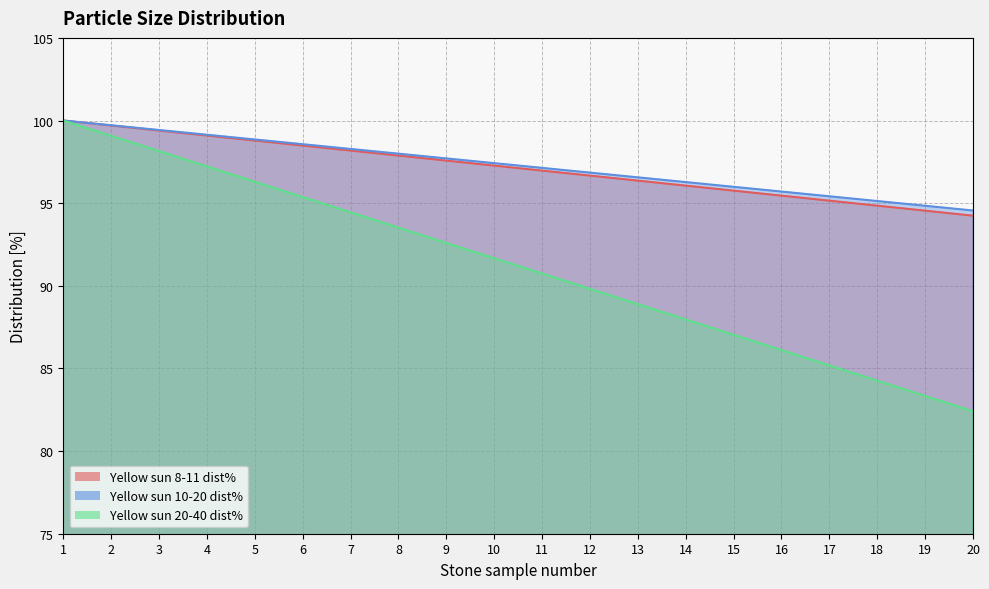

Is it true that Yellow sun 8-11 dist% equals 59.1 at 12?

False